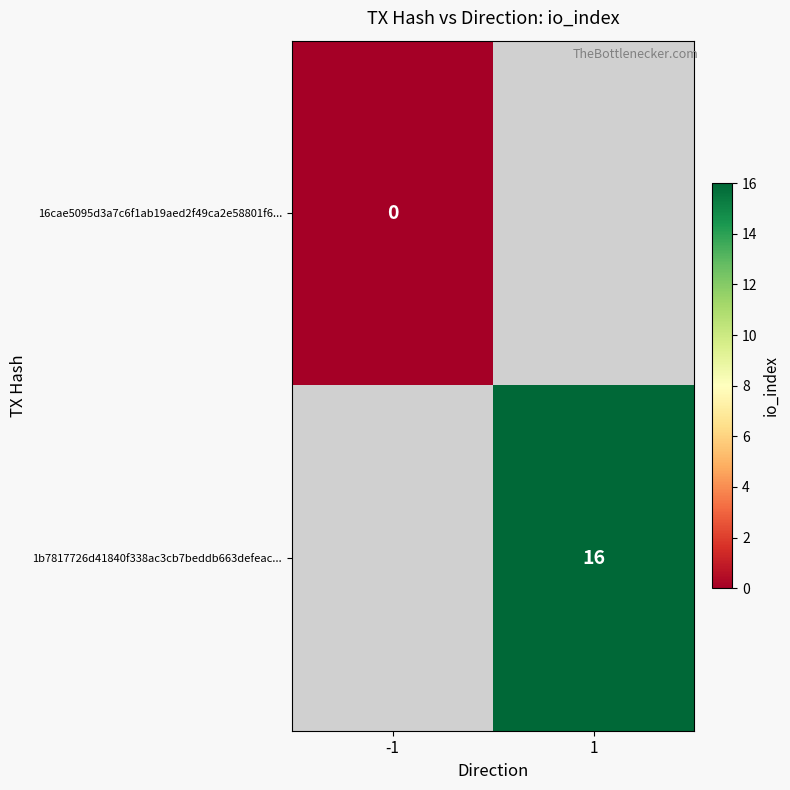

True or false: 1b7817726d41840f338ac3cb7beddb663defeac... has a value of 6 at 1.

False